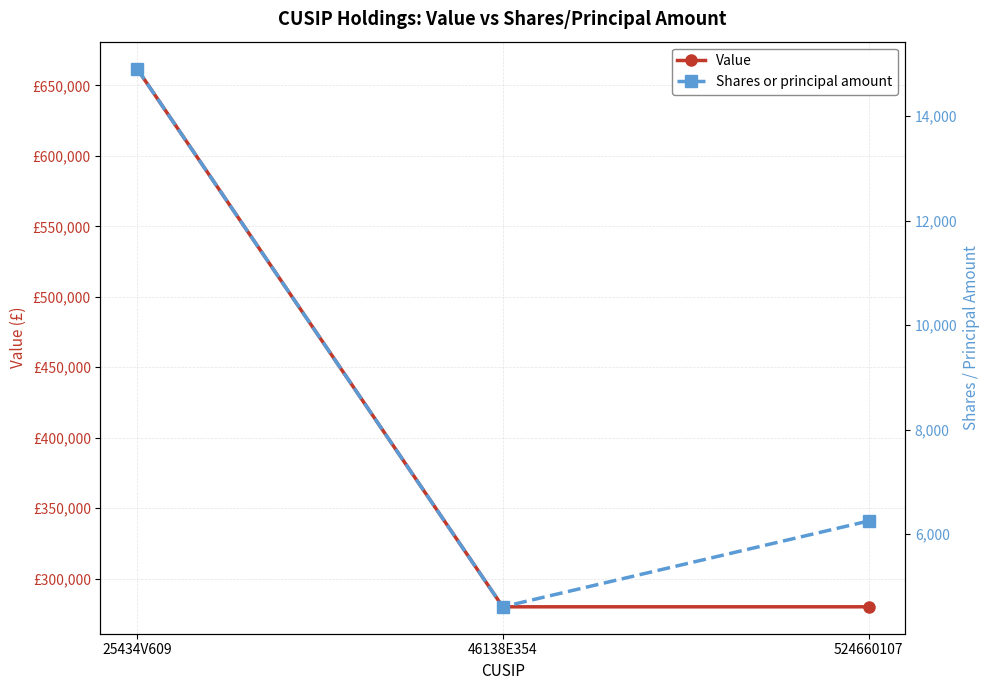

What position from the right is 46138E354?

2